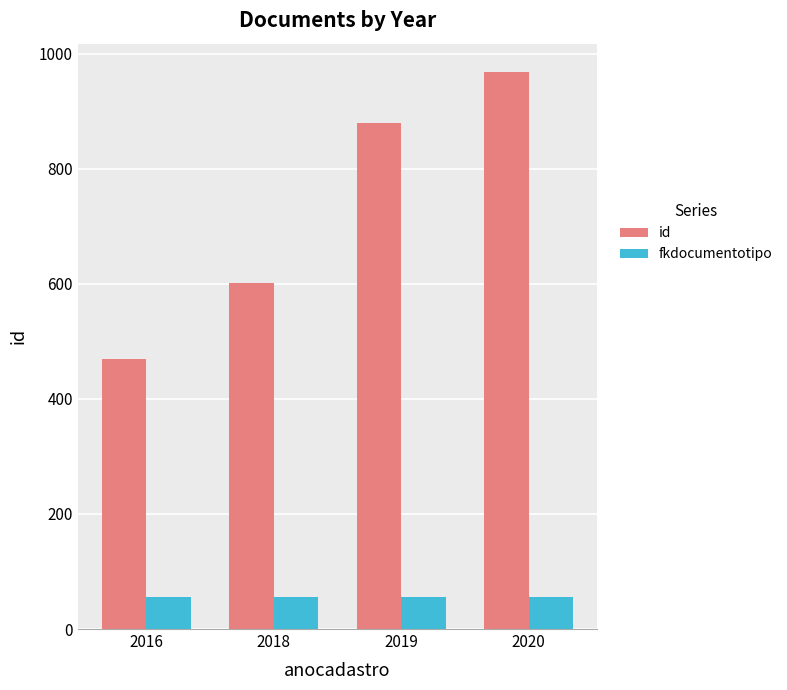

At which category is the sum across all series the highest?

2020